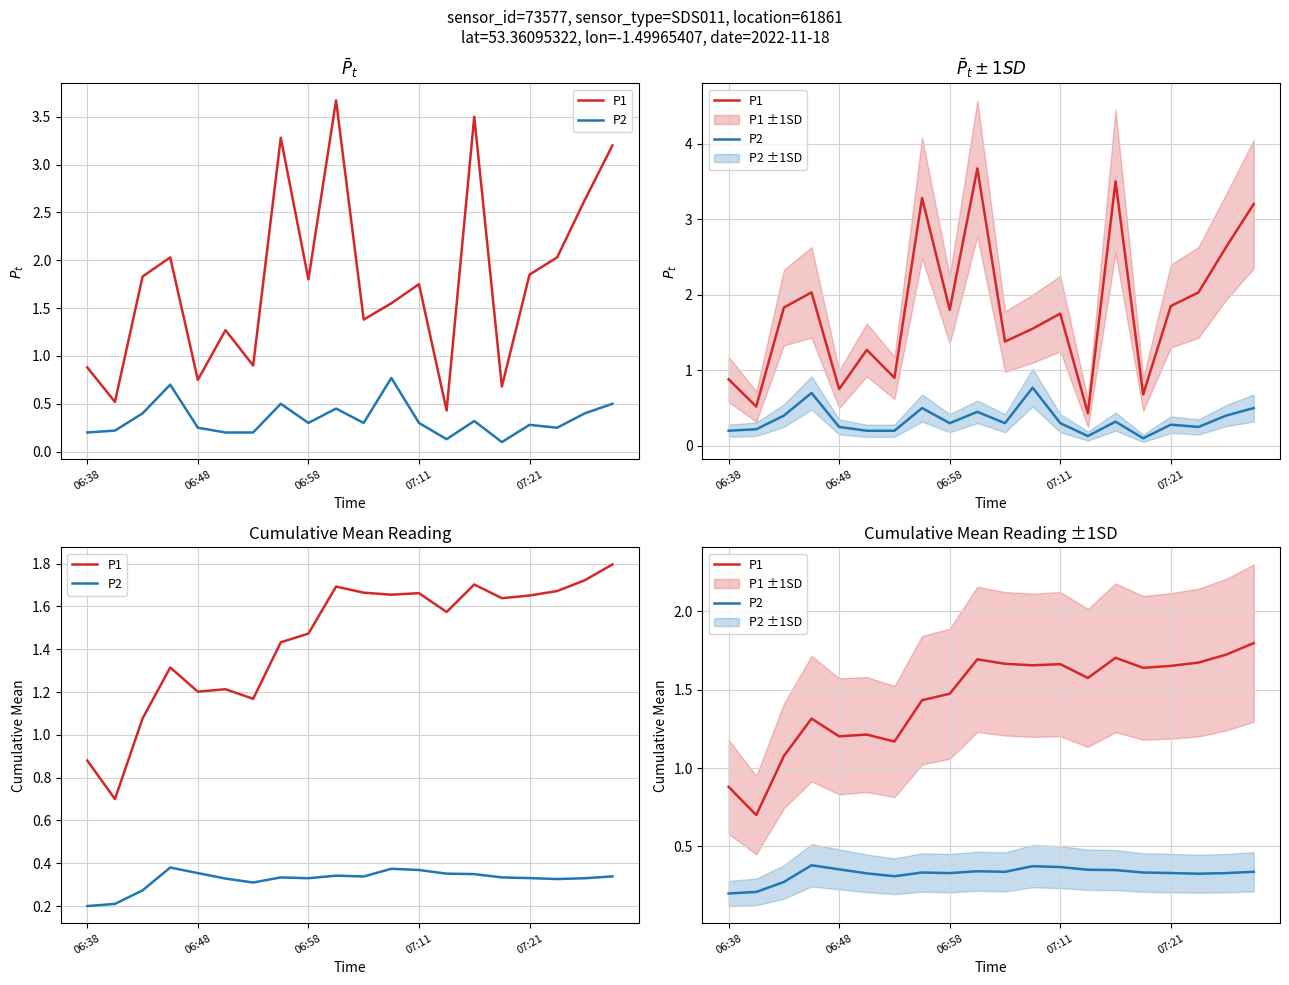

What is the total value across all series at 07:11?

2.0